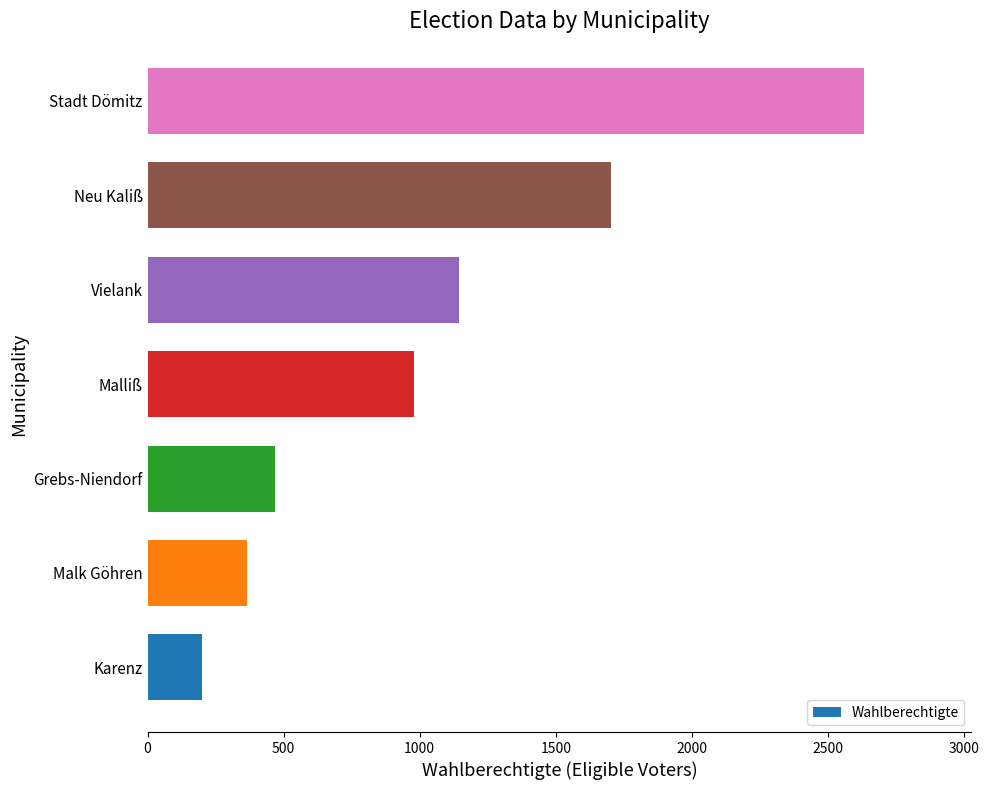

Is it true that the value at Stadt Dömitz is 2632?

True